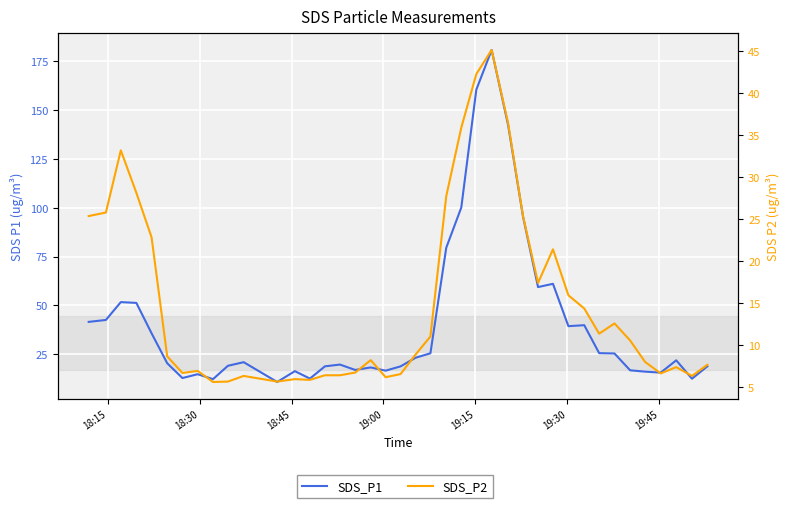

How many interior local peaks does the SDS_P2 series have?

9